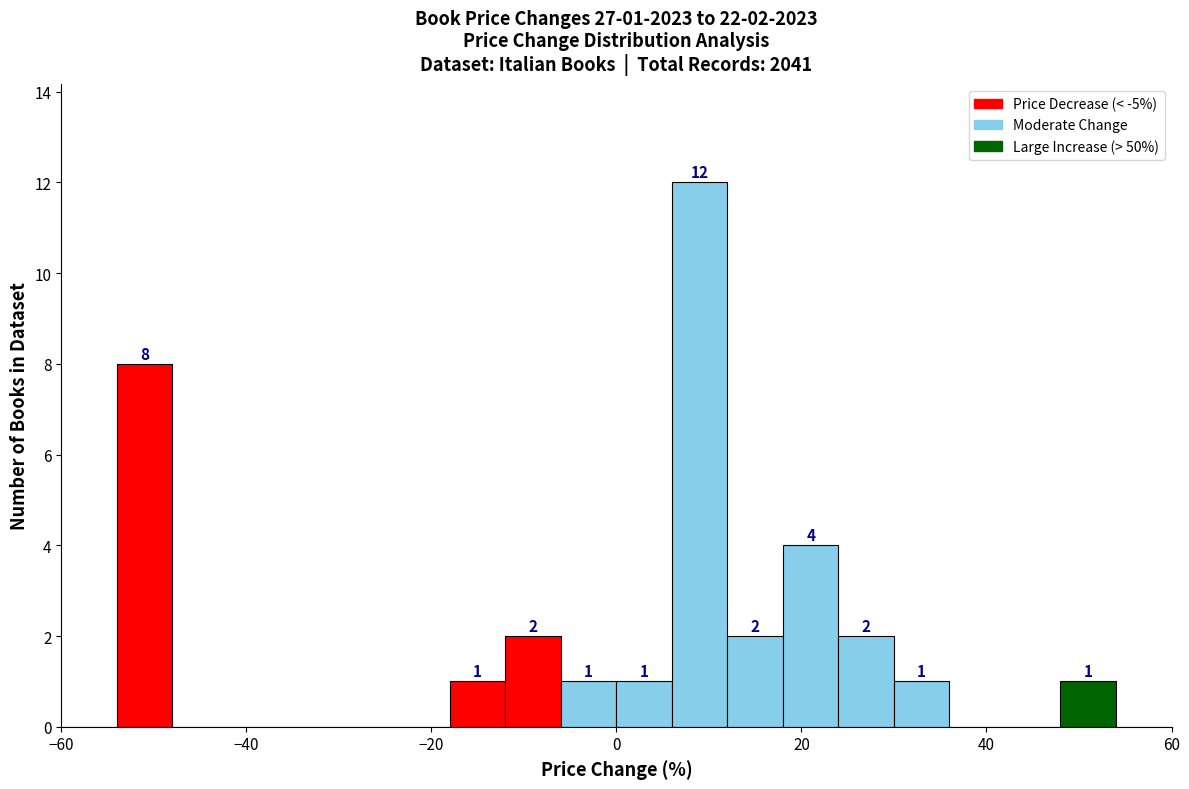

Around what value on the x-axis is the tallest bar? Give the approximate position of its centre, as read against the axis.

10